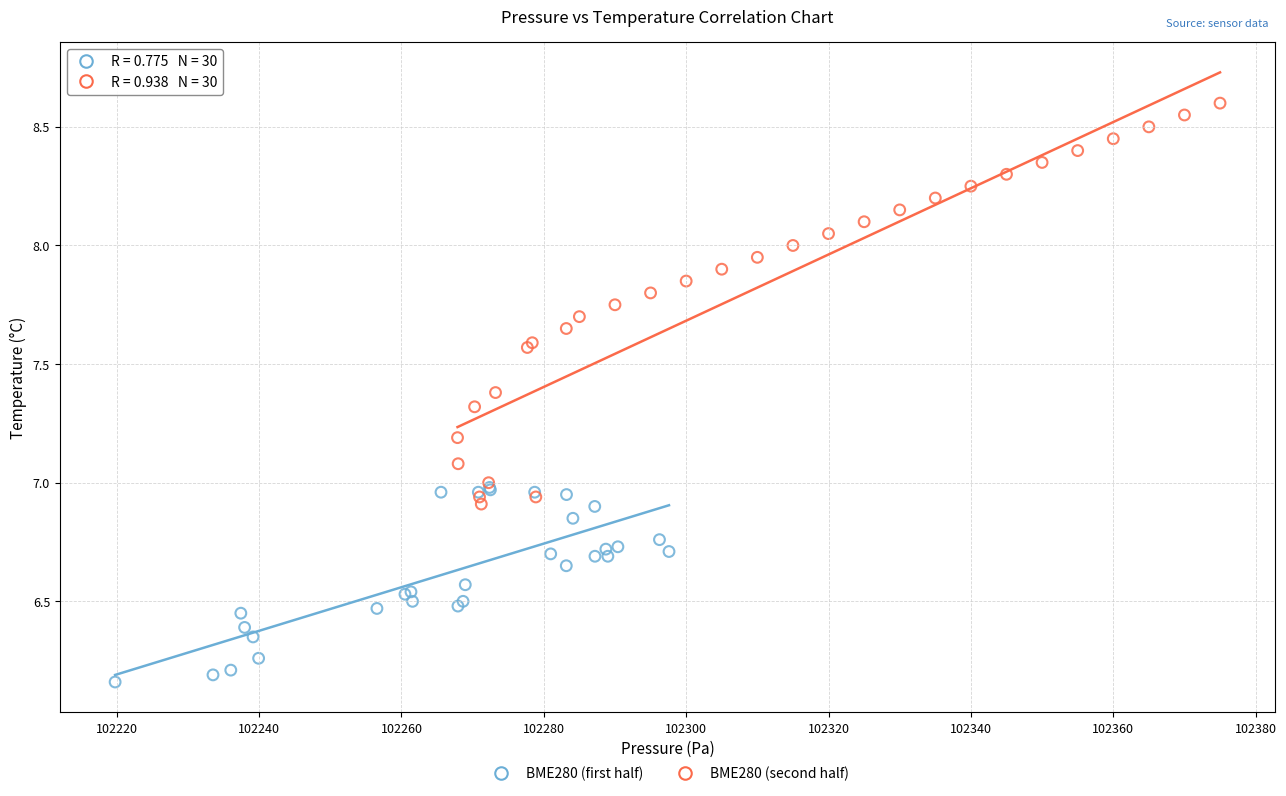

Which series contains the highest Y value?

BME280 (second half)